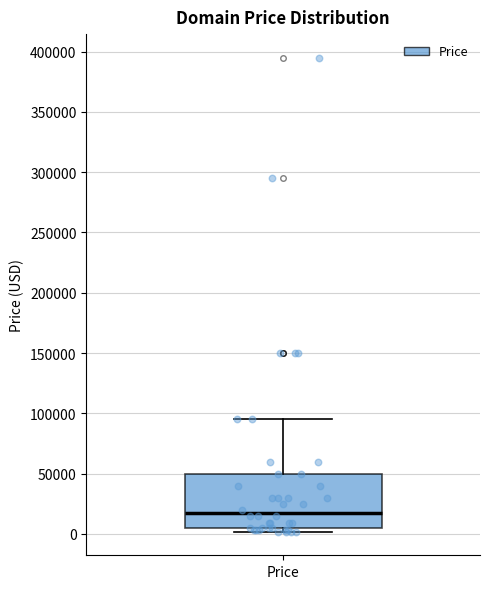

Read this box plot against the y-axis: the position of the median line, the range covered by the box, and the ends of both whiskers. The values are not printed on the chart, so give them approximately, as read against the axis.

median 15000, box 5000 to 50000, whiskers 0 to 95000